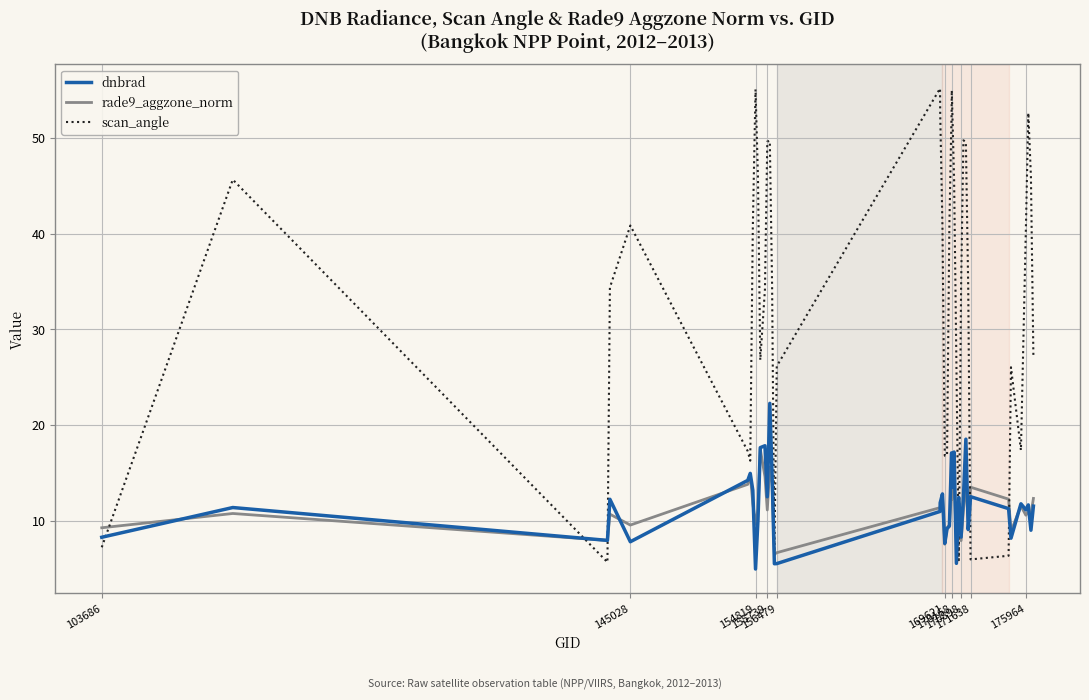

How many interior local peaks does the scan_angle series have?

9